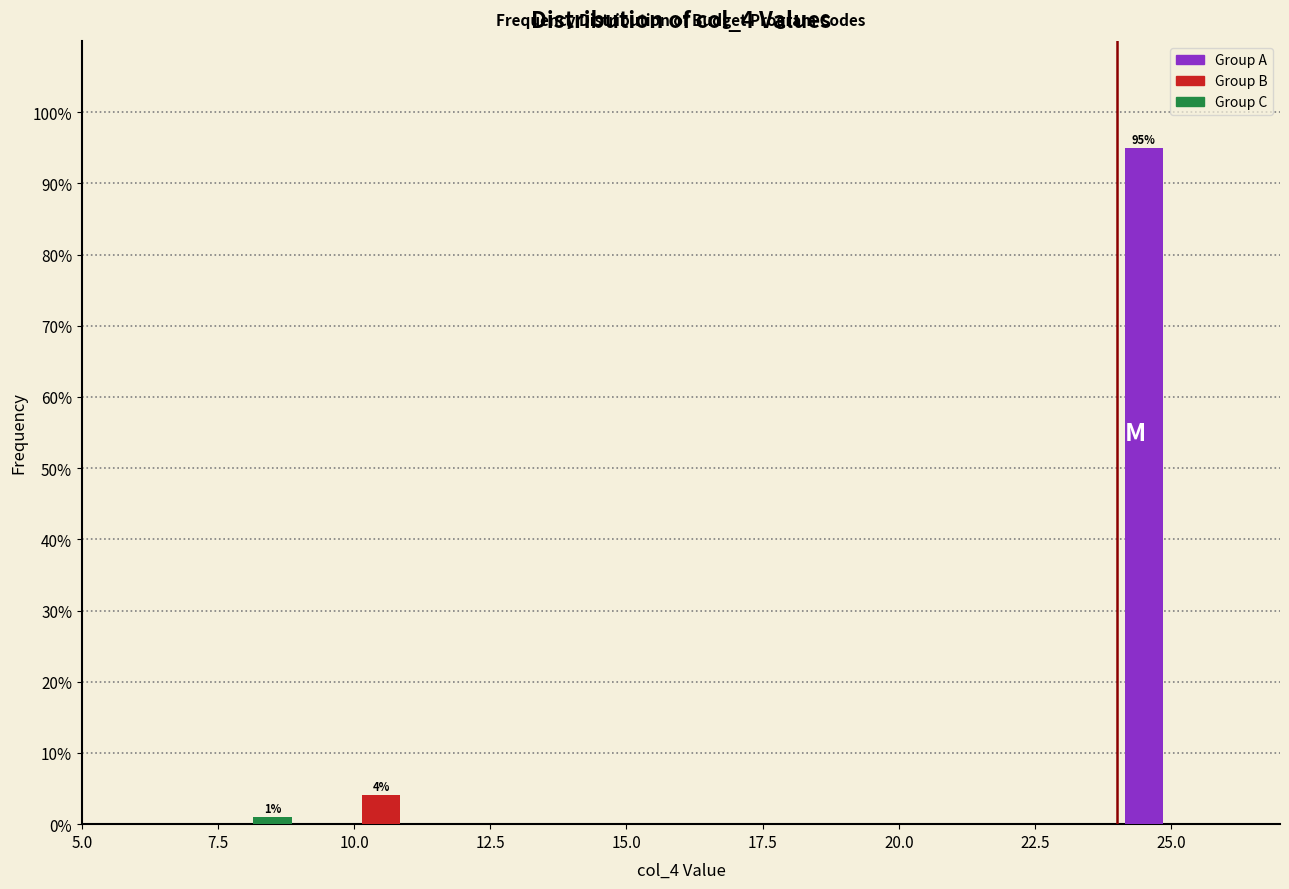

Read against the x-axis, roughly where is the centre of the tallest bar?

24.5